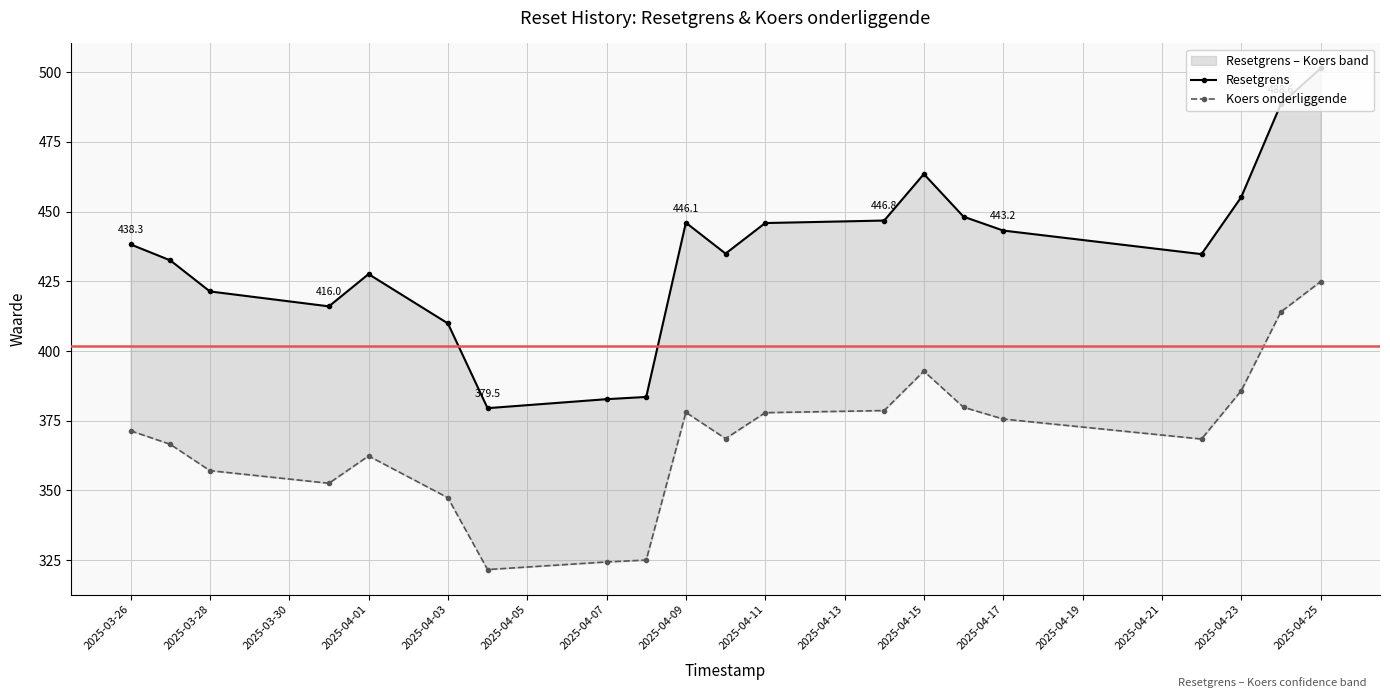

What position from the left is 2025-04-03?

6